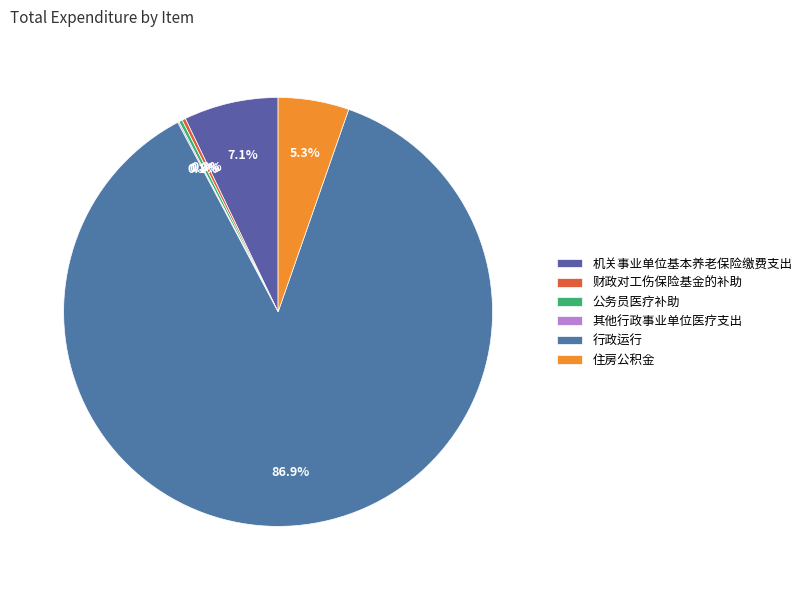

Between 行政运行 and 公务员医疗补助, which is larger?

行政运行